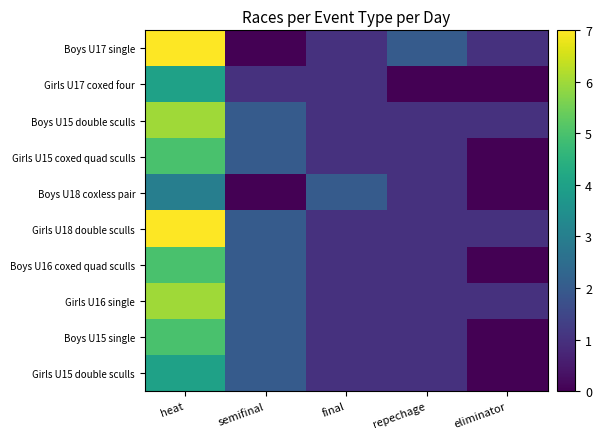

Reading right to left, transcribe all the data shown in this chart.

Boys U17 single: eliminator=1	repechage=2	final=1	semifinal=0	heat=7
Girls U17 coxed four: eliminator=0	repechage=0	final=1	semifinal=1	heat=4
Boys U15 double sculls: eliminator=1	repechage=1	final=1	semifinal=2	heat=6
Girls U15 coxed quad sculls: eliminator=0	repechage=1	final=1	semifinal=2	heat=5
Boys U18 coxless pair: eliminator=0	repechage=1	final=2	semifinal=0	heat=3
Girls U18 double sculls: eliminator=1	repechage=1	final=1	semifinal=2	heat=7
Boys U16 coxed quad sculls: eliminator=0	repechage=1	final=1	semifinal=2	heat=5
Girls U16 single: eliminator=1	repechage=1	final=1	semifinal=2	heat=6
Boys U15 single: eliminator=0	repechage=1	final=1	semifinal=2	heat=5
Girls U15 double sculls: eliminator=0	repechage=1	final=1	semifinal=2	heat=4